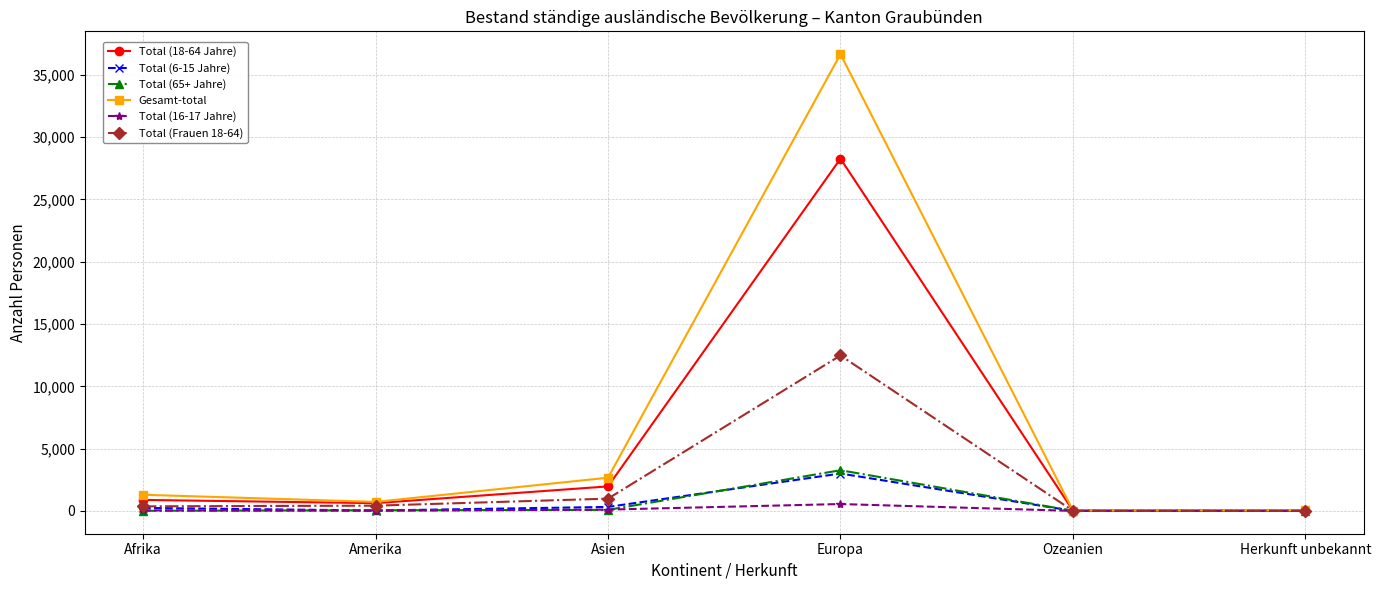

How many distinct data groups are displayed?

6